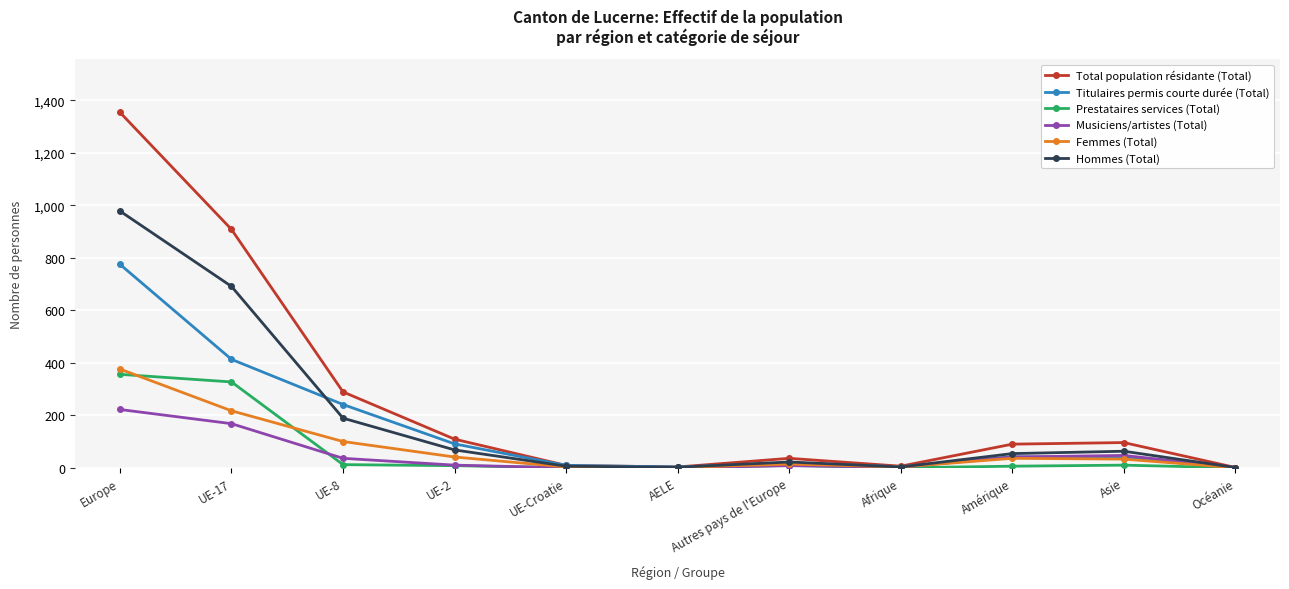

What is the difference between the Total population résidante (Total) values at AELE and Afrique?

3